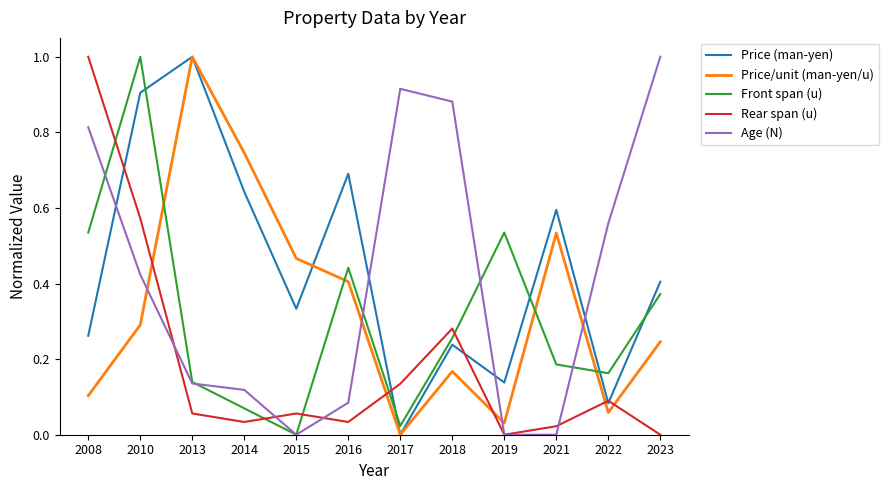

True or false: Price (man-yen) has a value of 1.0 at 2021.

False